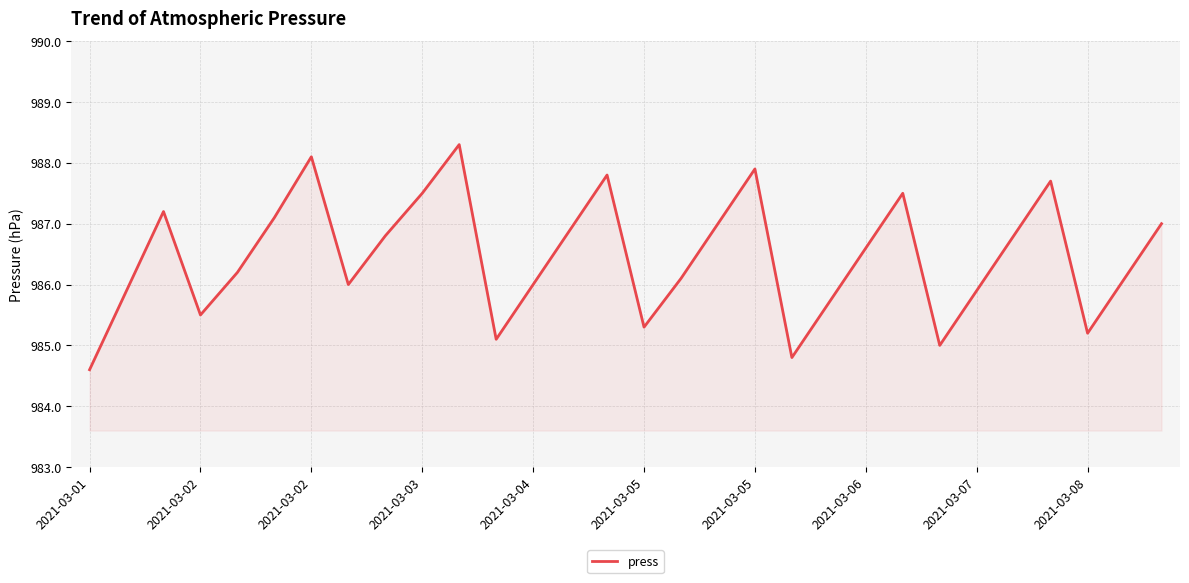

What is the minimum value shown in the chart?

984.6